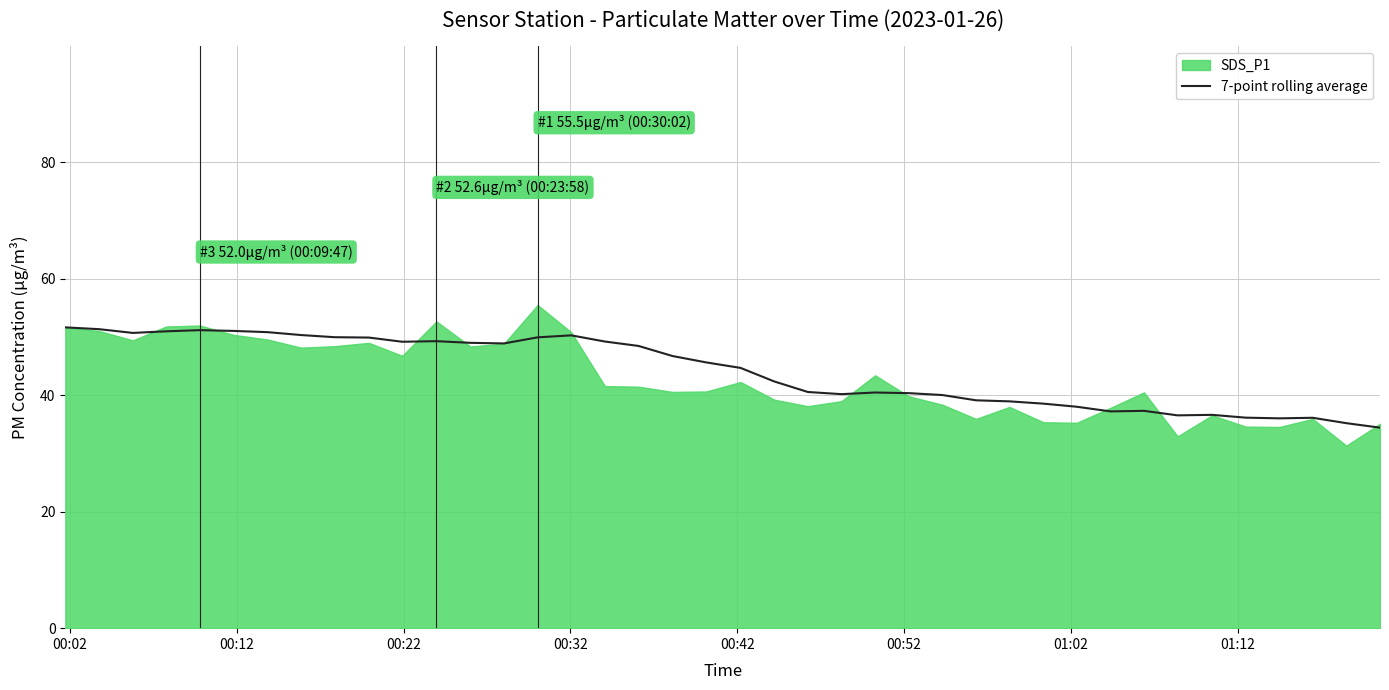

What is the highest value of the 7-point rolling average series?

51.6